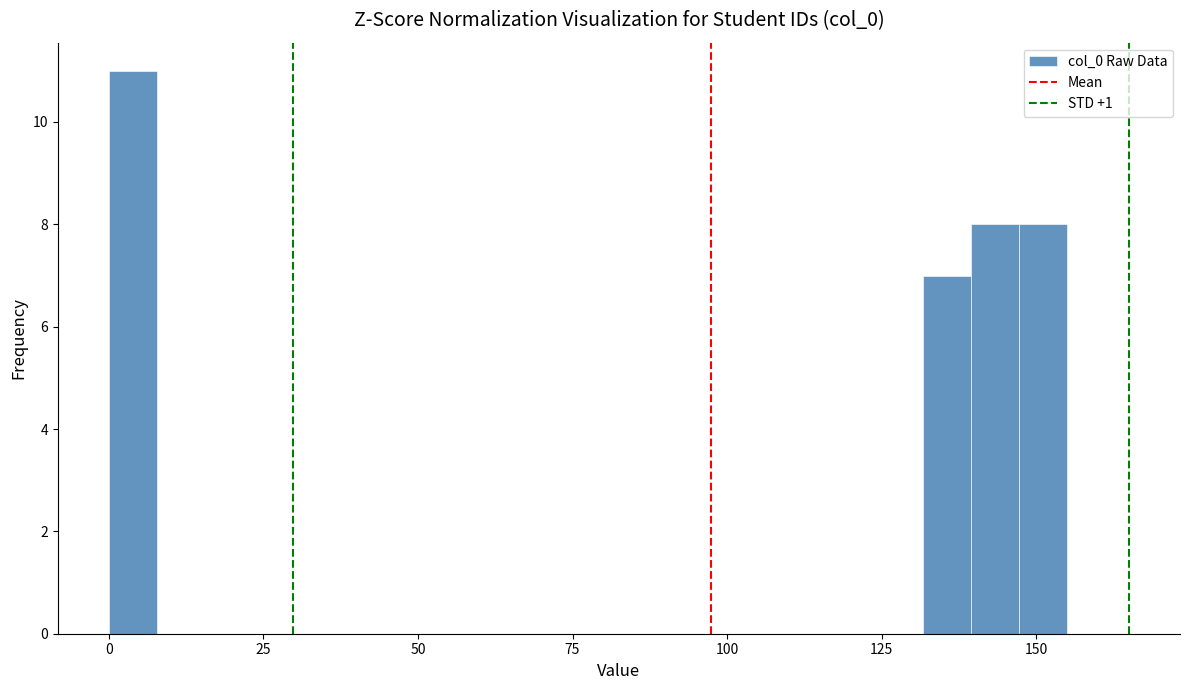

Read against the x-axis, roughly where is the centre of the tallest bar?

5